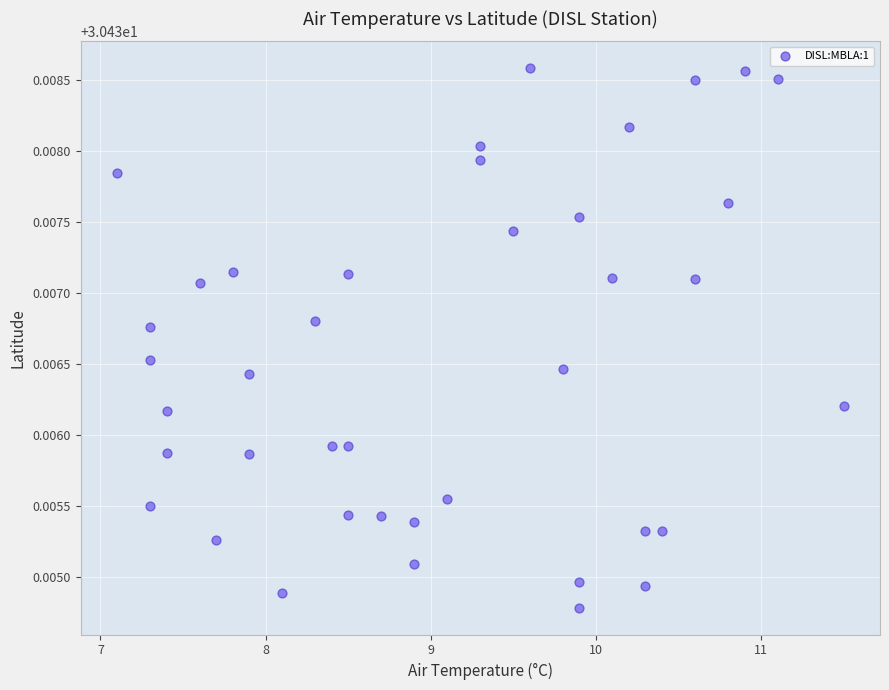

What is the range of X values (max minus min)?

4.4